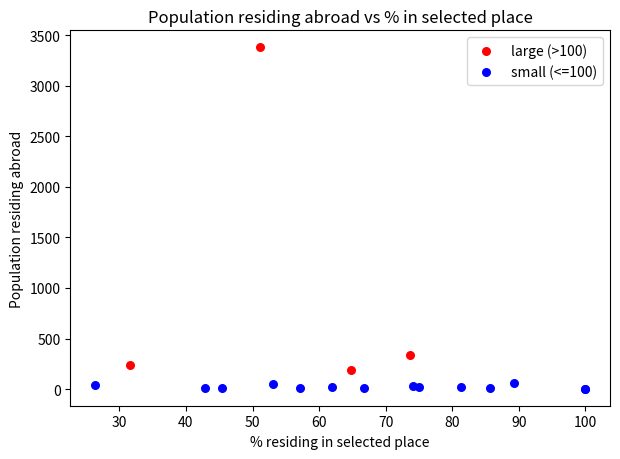

What are all the series names shown in the legend?

large (>100), small (<=100)